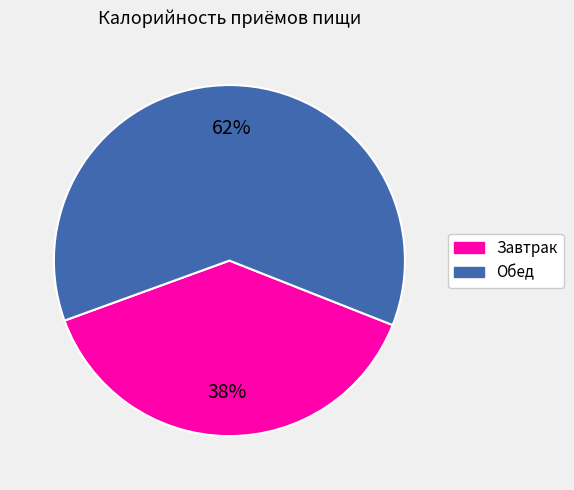

To the nearest percent, what percentage of the pie is Завтрак?

38%